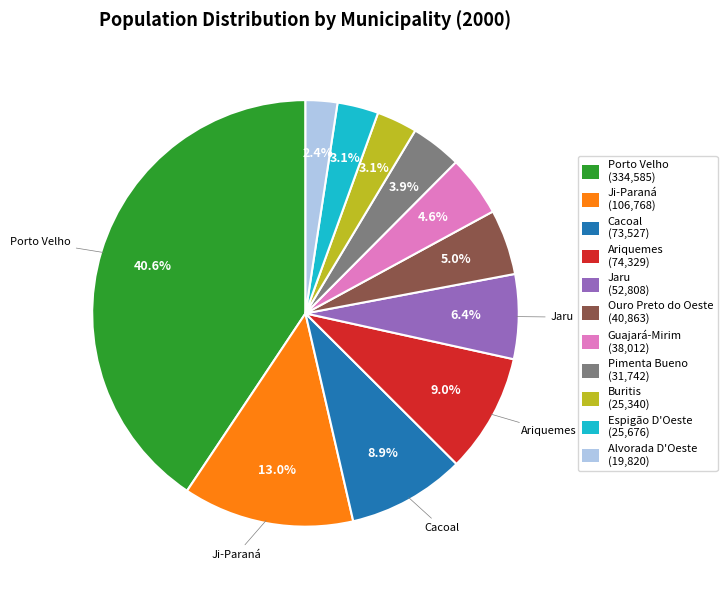

Count the number of slices in the pie.

11